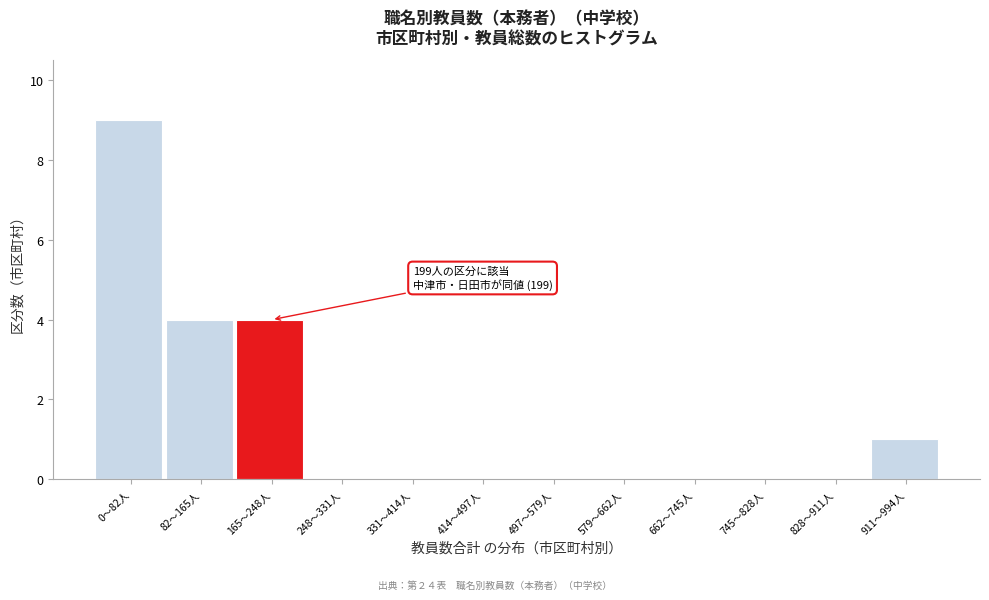

Which has a higher value, 331〜414人 or 165〜248人?

165〜248人